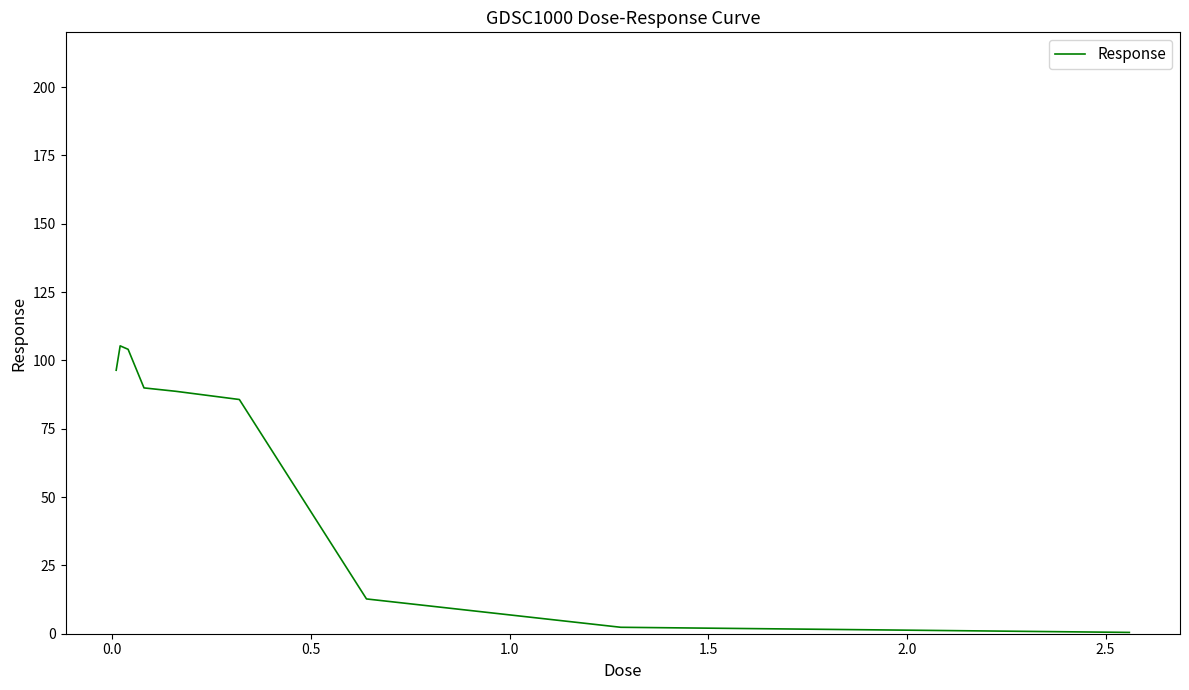

What is the maximum value shown in the chart?

105.3